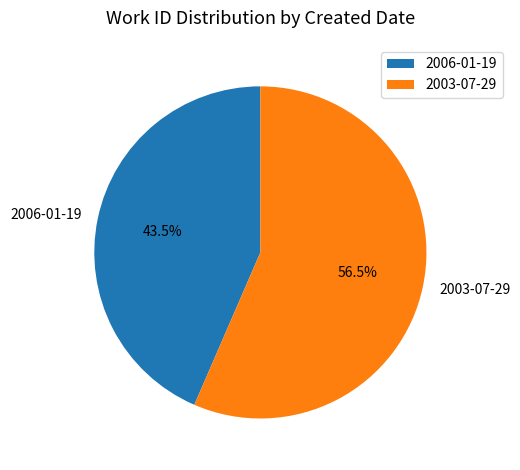

Which category has the biggest portion of the pie?

2003-07-29